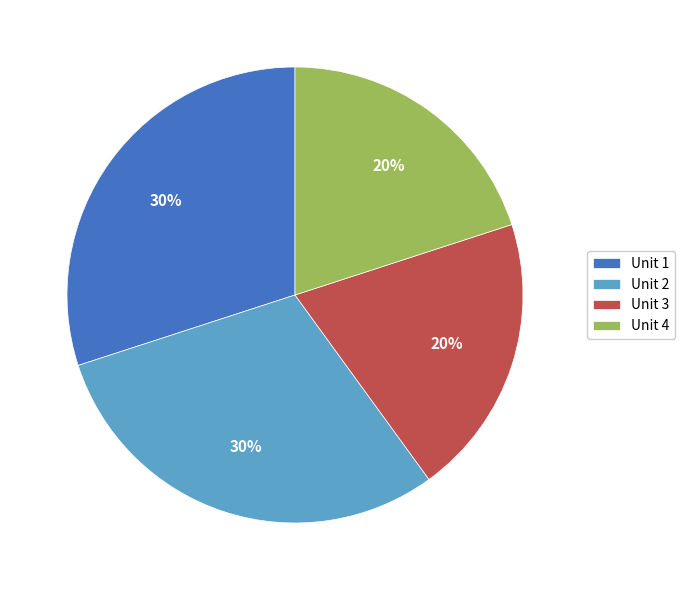

Which has a higher value, Unit 3 or Unit 1?

Unit 1